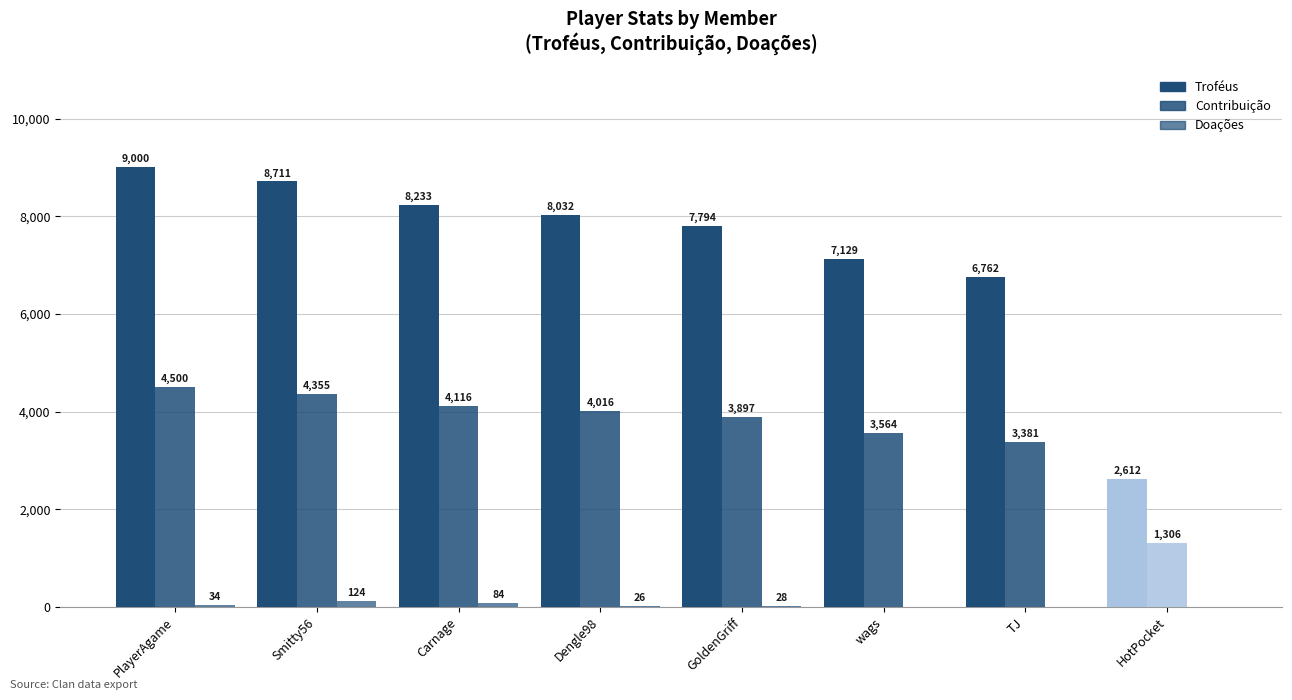

How many values in Doações are above zero?

5